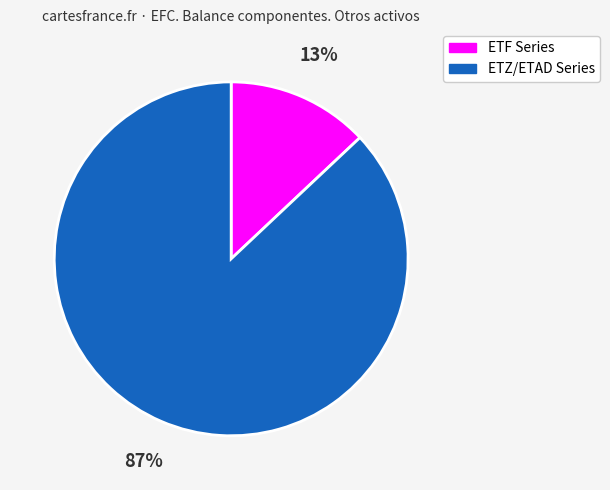

To the nearest percent, what is the difference between the largest and smallest slice percentages?

74%